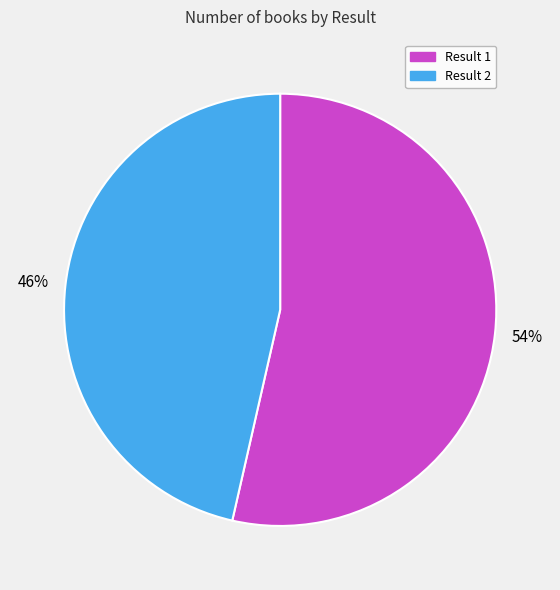

Does any single category account for the majority?

Yes